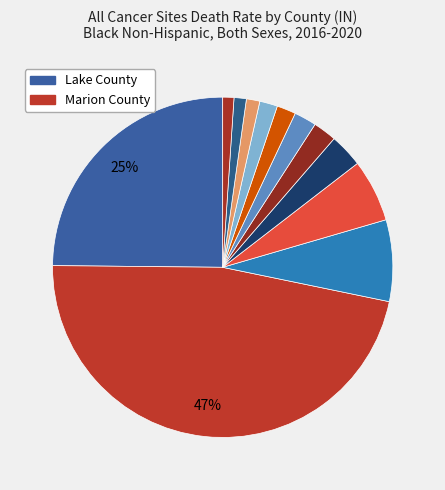

Count the number of slices in the pie.

12